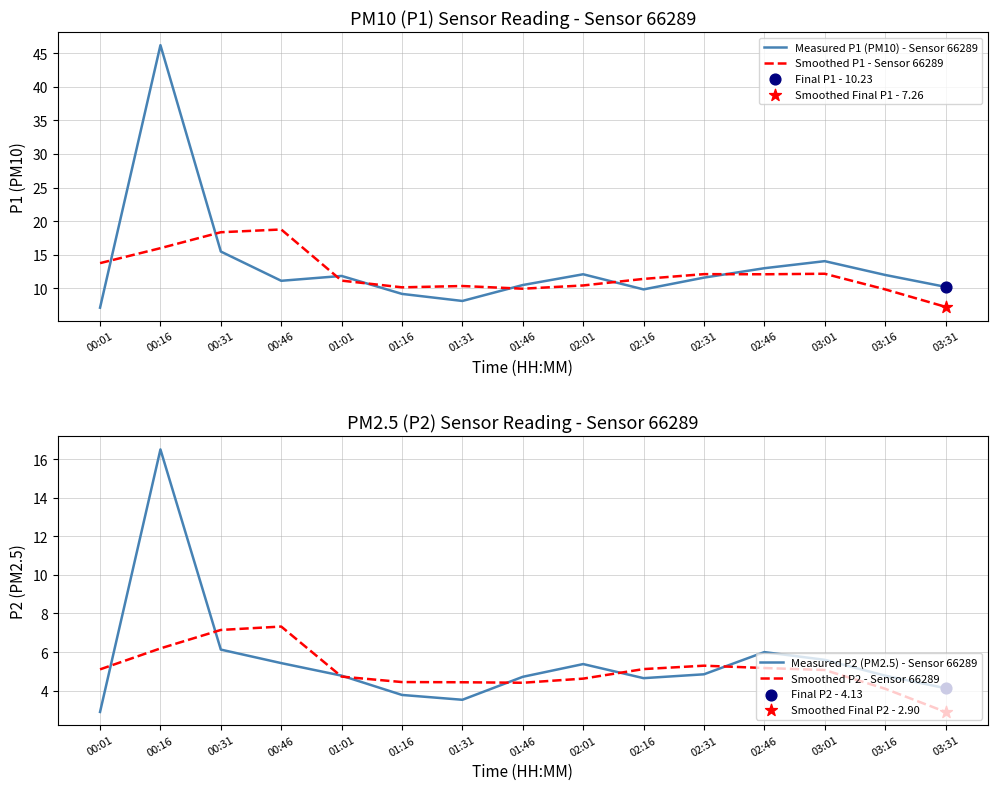

Is the value of Smoothed P1 - Sensor 66289 at 02:46 greater than the value of Smoothed P2 - Sensor 66289 at 01:16?

Yes